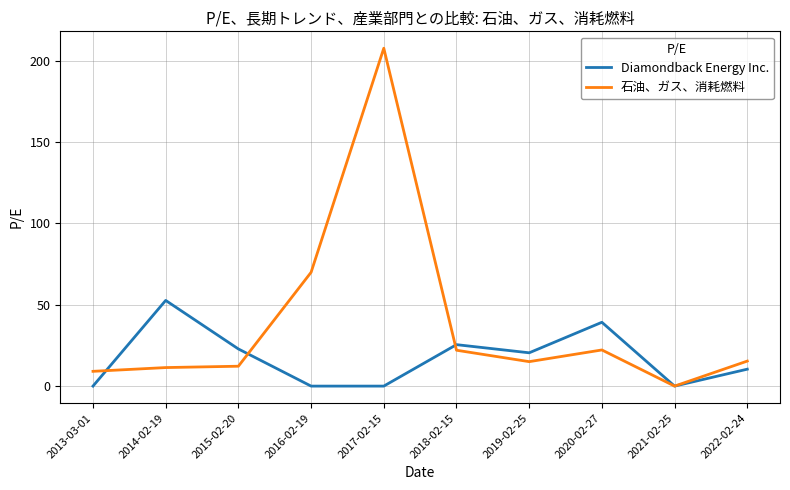

Which series has the largest total across all categories?

石油、ガス、消耗燃料